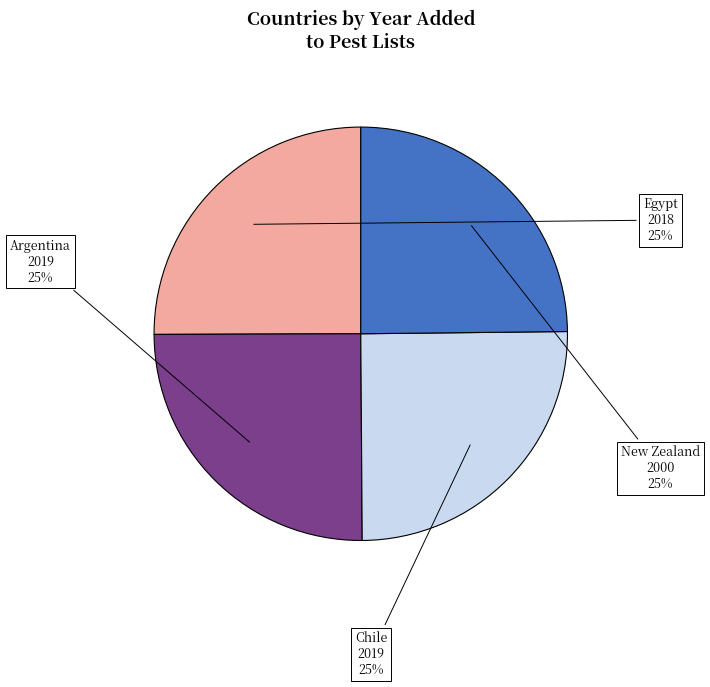

To the nearest percent, what portion does Argentina represent?

25%